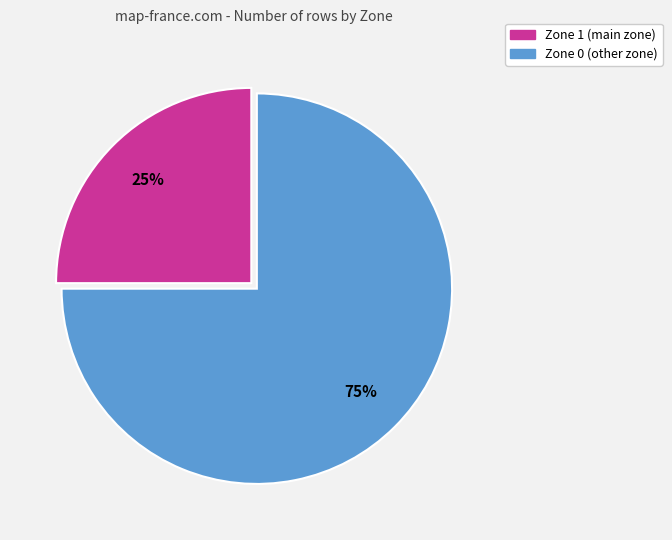

To the nearest percent, what is the average slice percentage?

50%